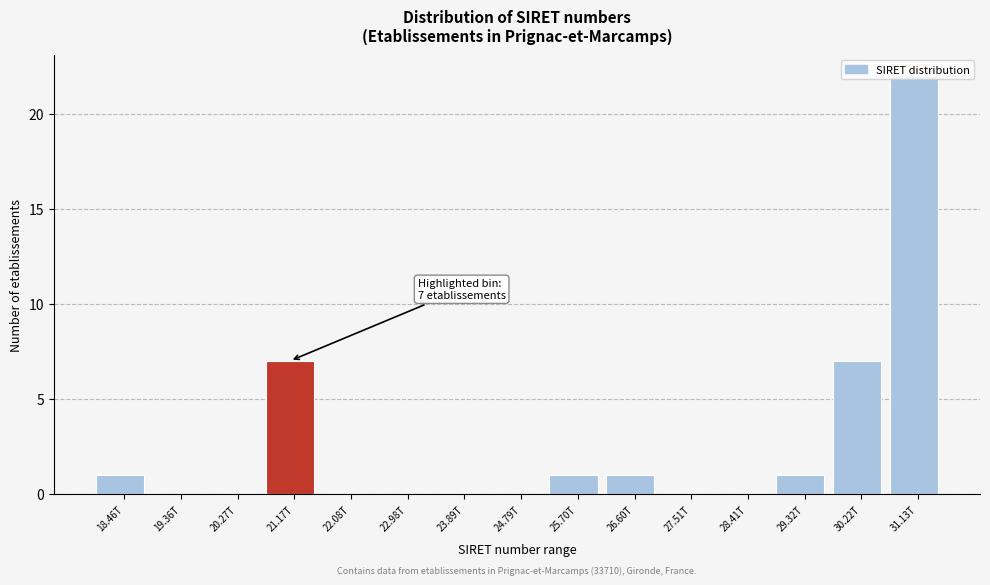

Is it true that the value at 26.60T is 2?

False